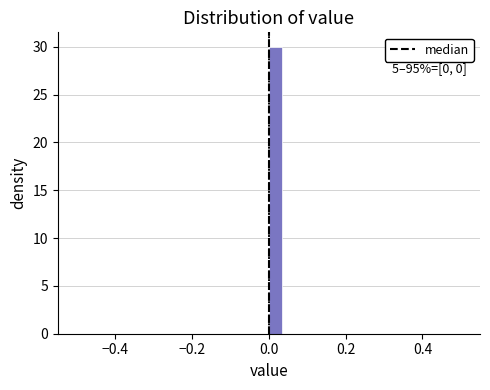

Around what value on the x-axis is the tallest bar? Give the approximate position of its centre, as read against the axis.

0.02